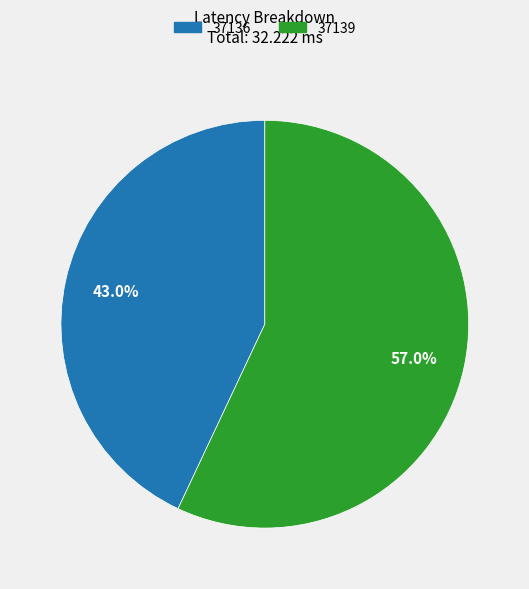

To the nearest percent, what portion does 37136 represent?

43%